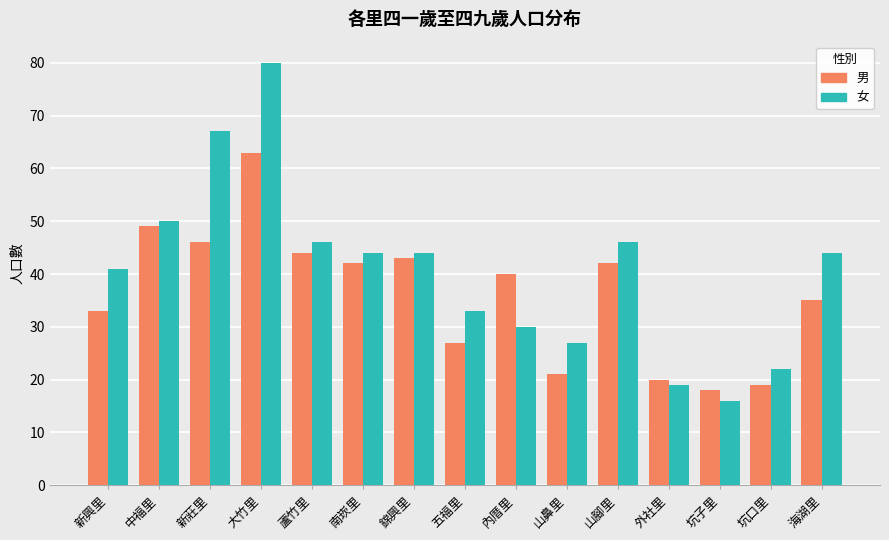

What is the maximum value shown in the chart?

80